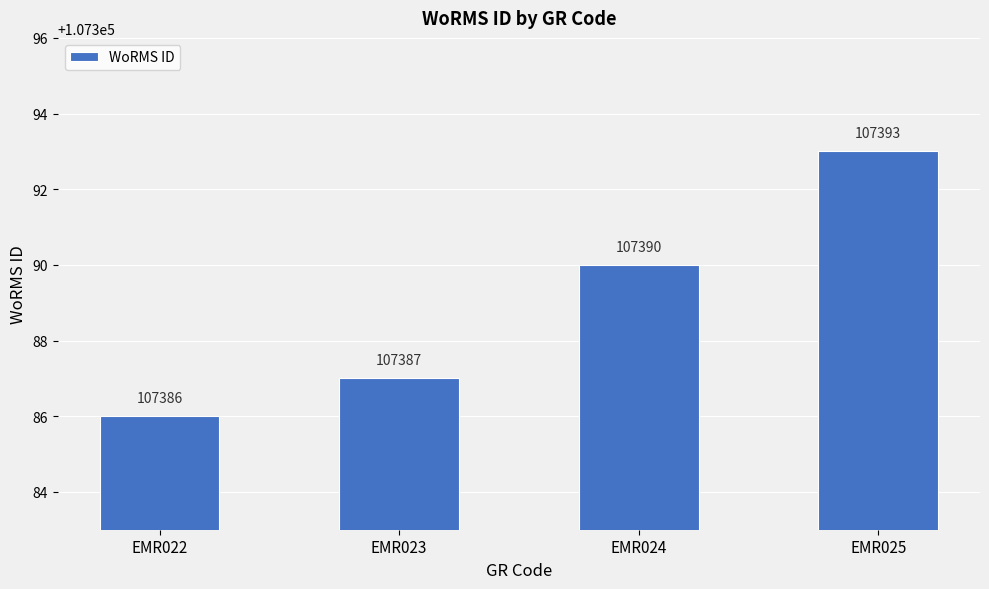

How many data points are less than 107390?

2